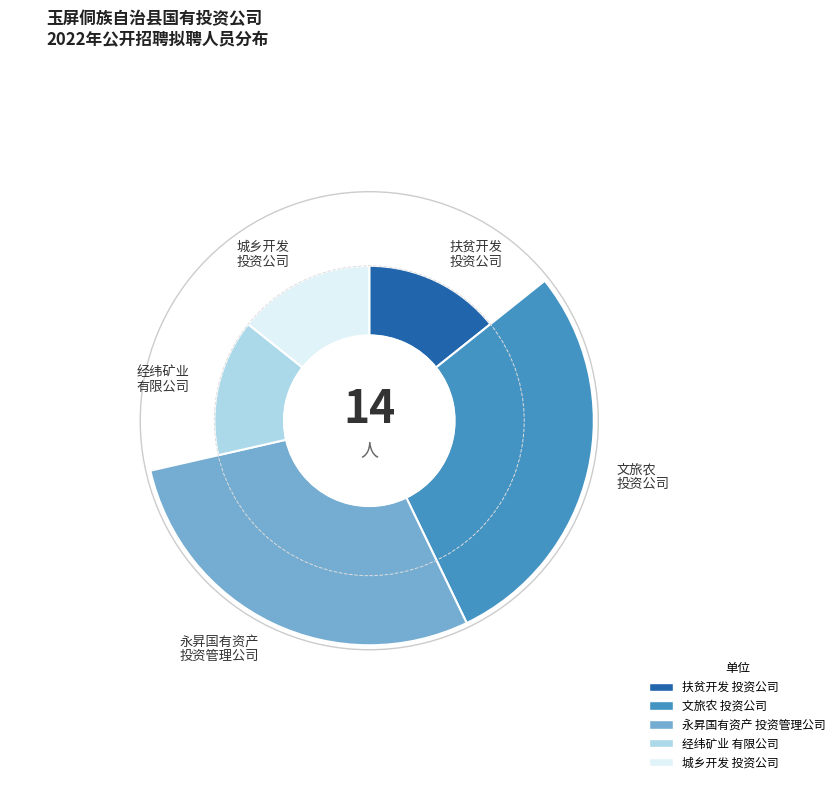

Is it true that 玉屏侗族自治县文旅农投资有限责任公司 is 29% of the pie?

True